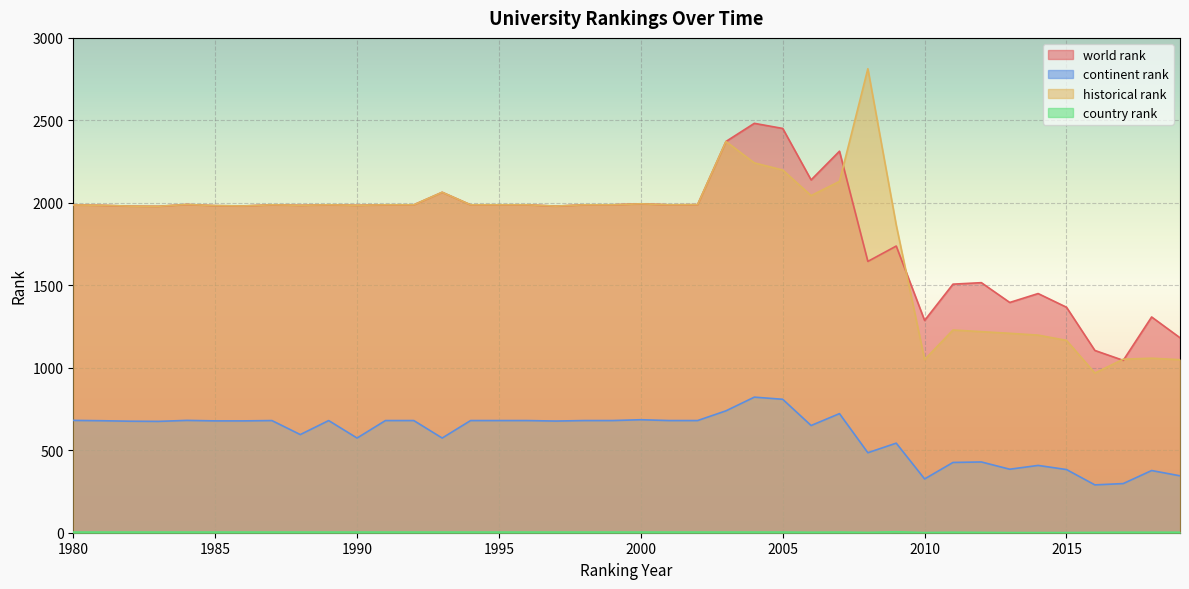

What are all the series names shown in the legend?

world rank, continent rank, country rank, historical rank